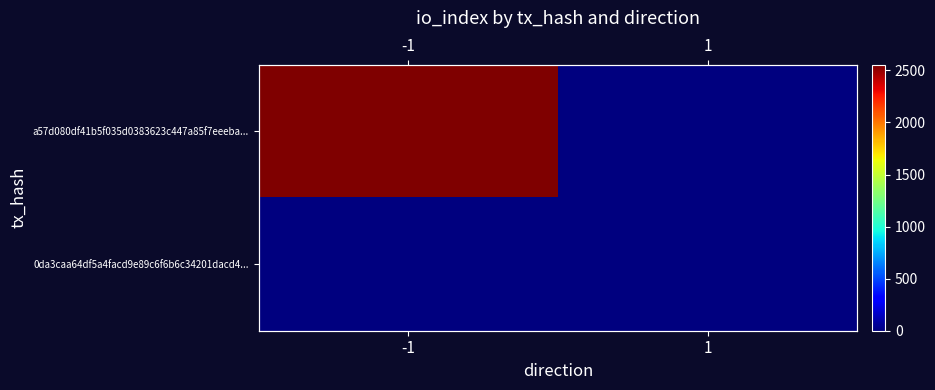

At which category does the chart reach its peak across all series?

-1